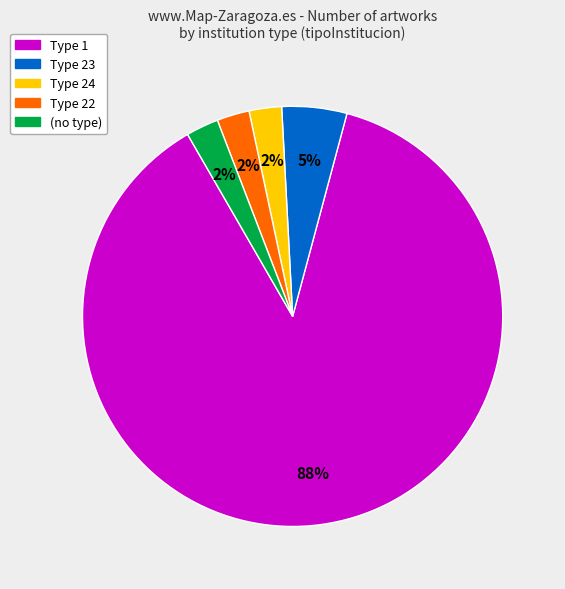

Does any single category account for the majority?

Yes